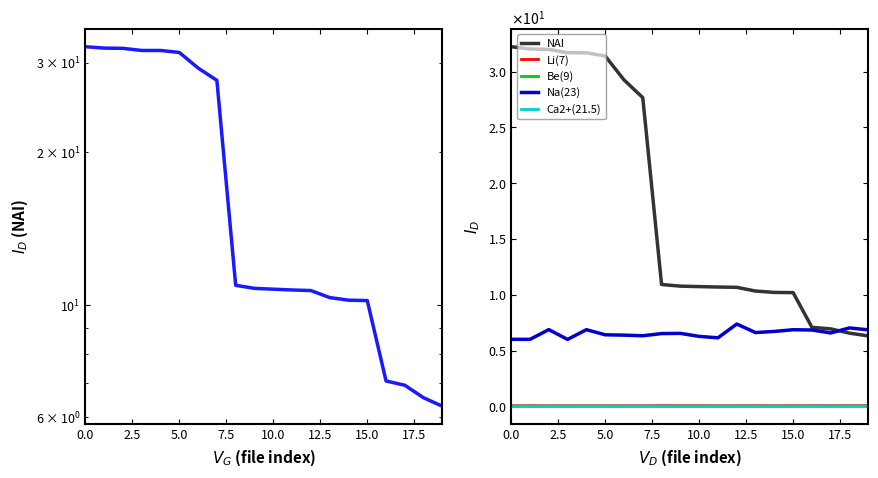

Count the number of data series in this chart.

5